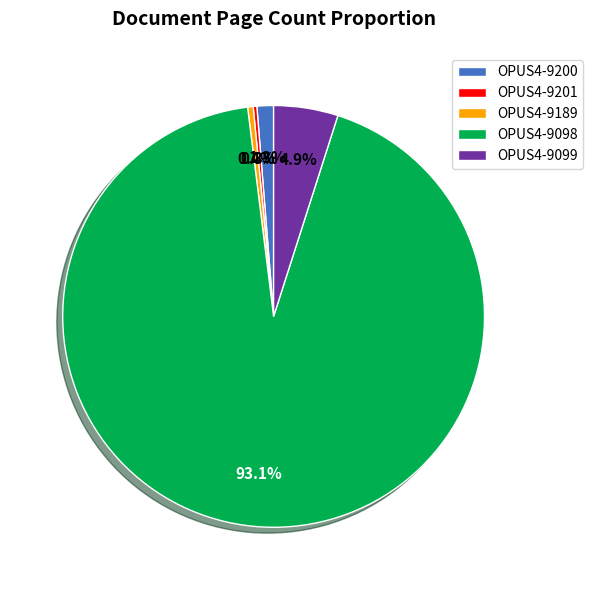

What is the ratio of the value at OPUS4-9099 to the value at OPUS4-9098?

0.1